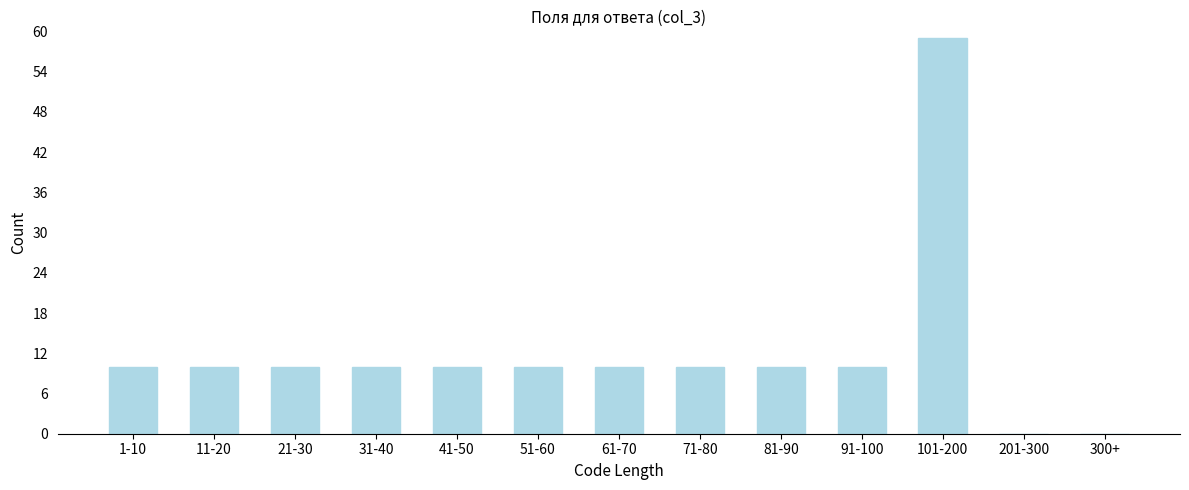

Reading left to right, transcribe all the data shown in this chart.

1-10=10	11-20=10	21-30=10	31-40=10	41-50=10	51-60=10	61-70=10	71-80=10	81-90=10	91-100=10	101-200=59	201-300=0	300+=0